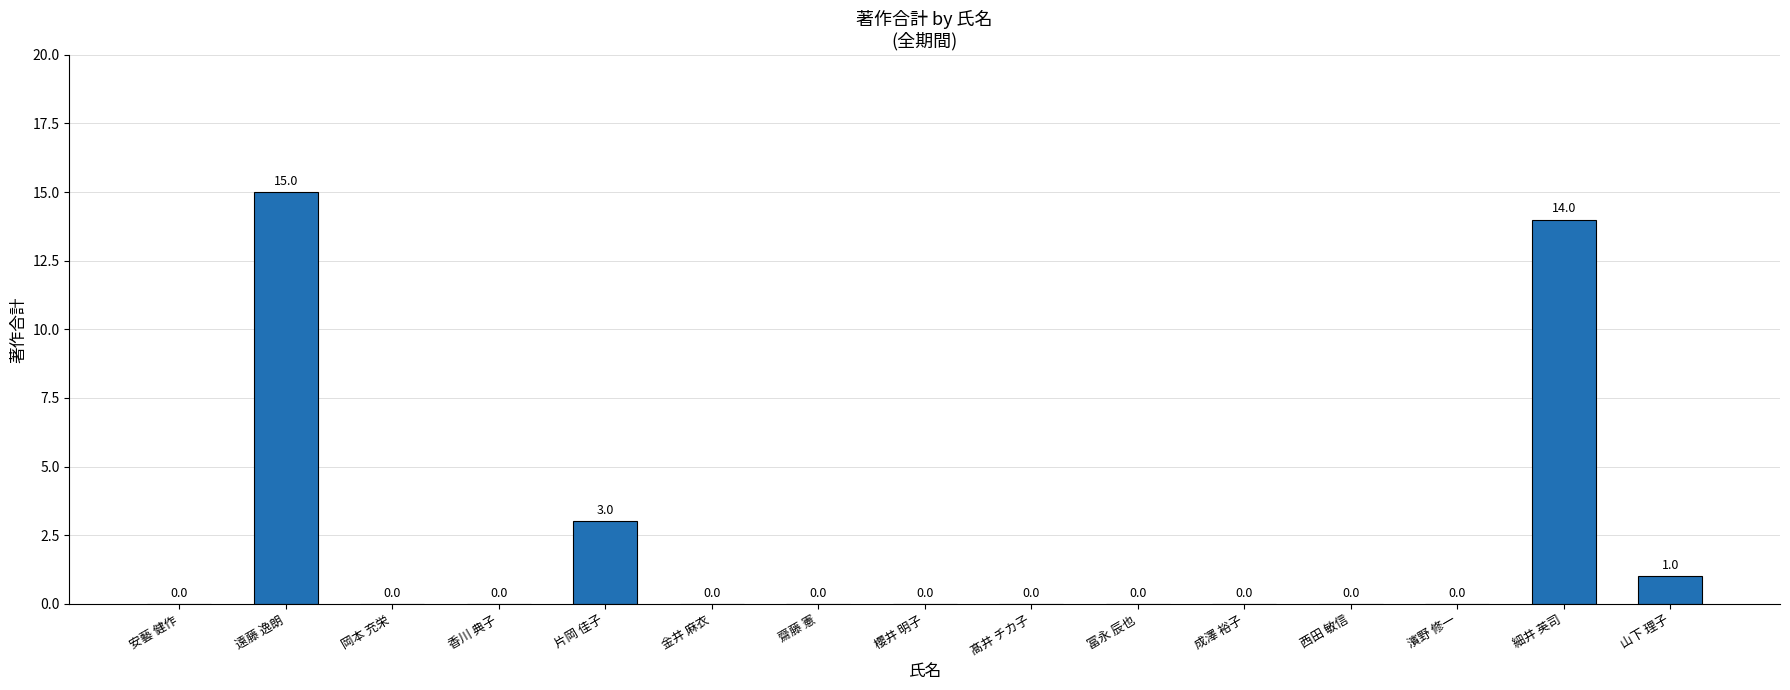

Are the bars horizontal?

No